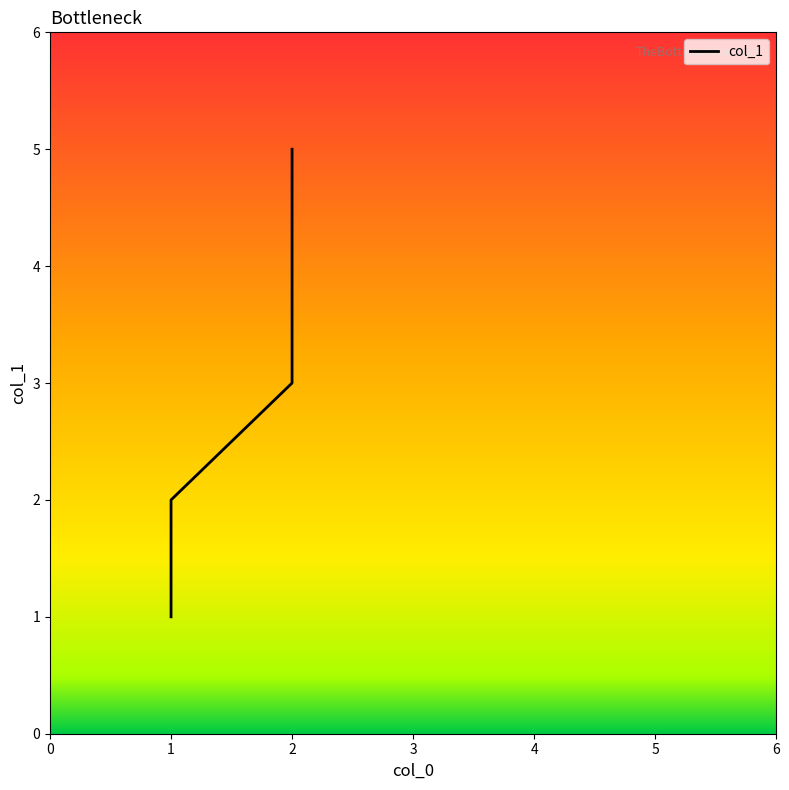

What is the smallest value displayed?

1